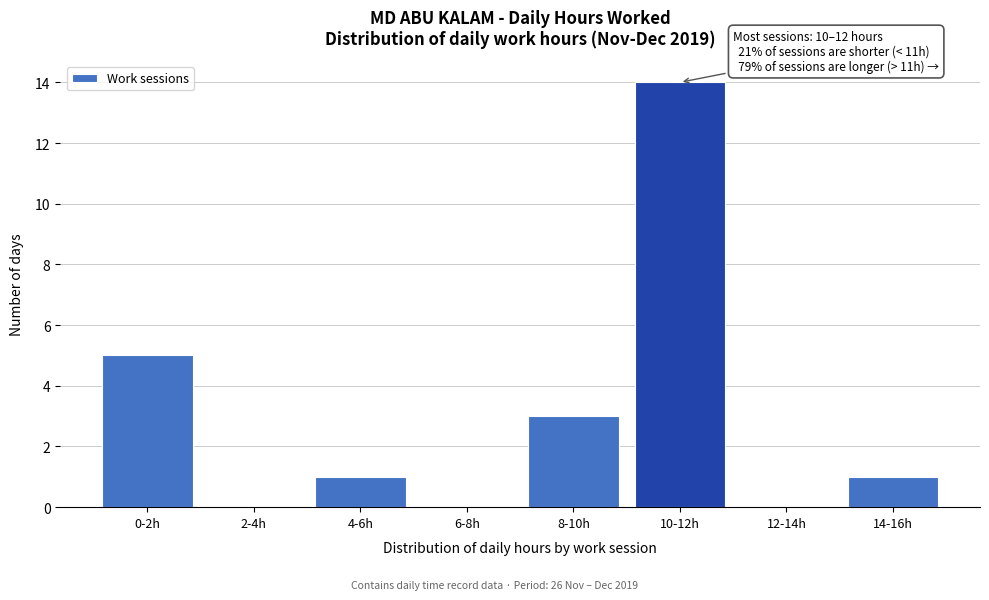

Reading left to right, what are all the values shown in this chart?

0-2h=5	2-4h=0	4-6h=1	6-8h=0	8-10h=3	10-12h=14	12-14h=0	14-16h=1